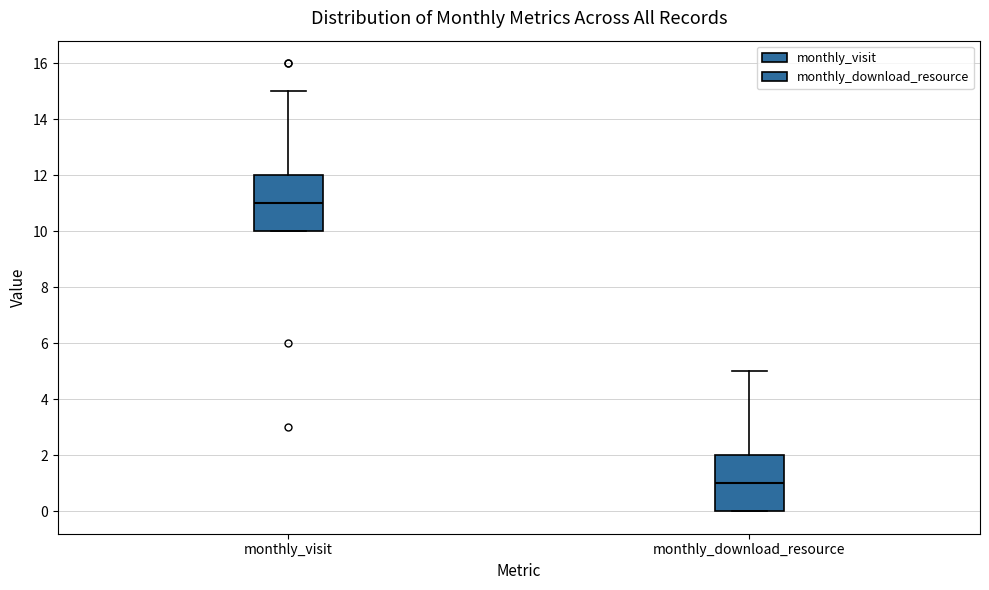

Reading left to right, read every box against the y-axis: the position of its median line, the range the box covers, and the ends of its whiskers. The values are not printed on the chart, so give them approximately, as read against the axis.

monthly_visit: median 11, box 10 to 12, whiskers 10 to 15
monthly_download_resource: median 1, box 0 to 2, whiskers 0 to 5